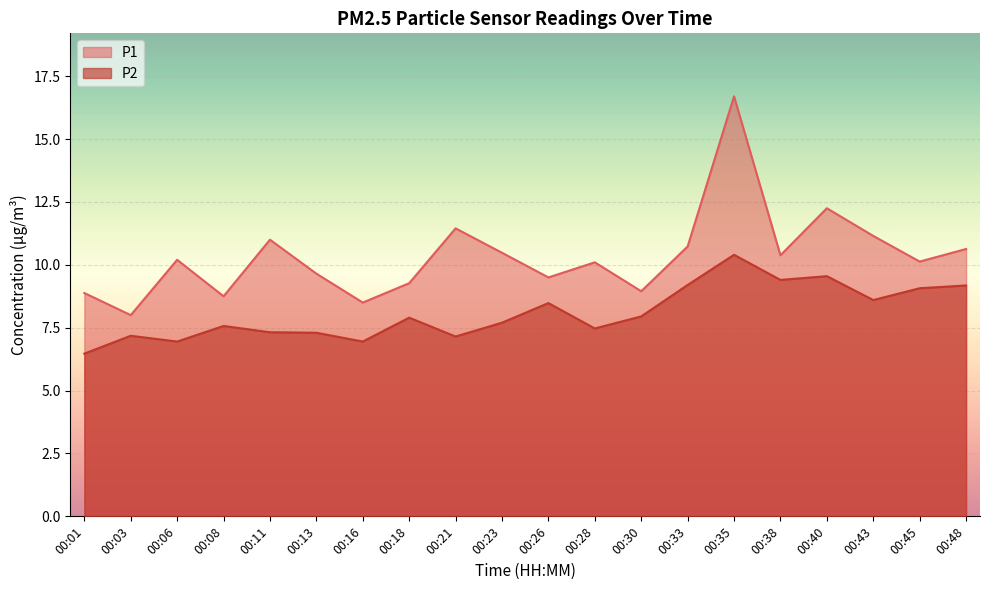

What value does the P2 series have at 00:18?

7.9